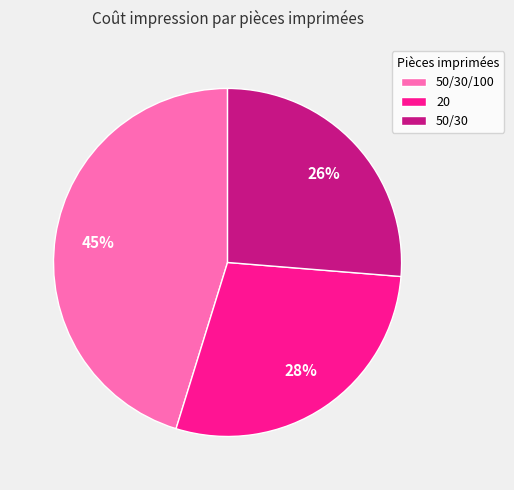

To the nearest percent, what is the difference between the largest and smallest slice percentages?

19%